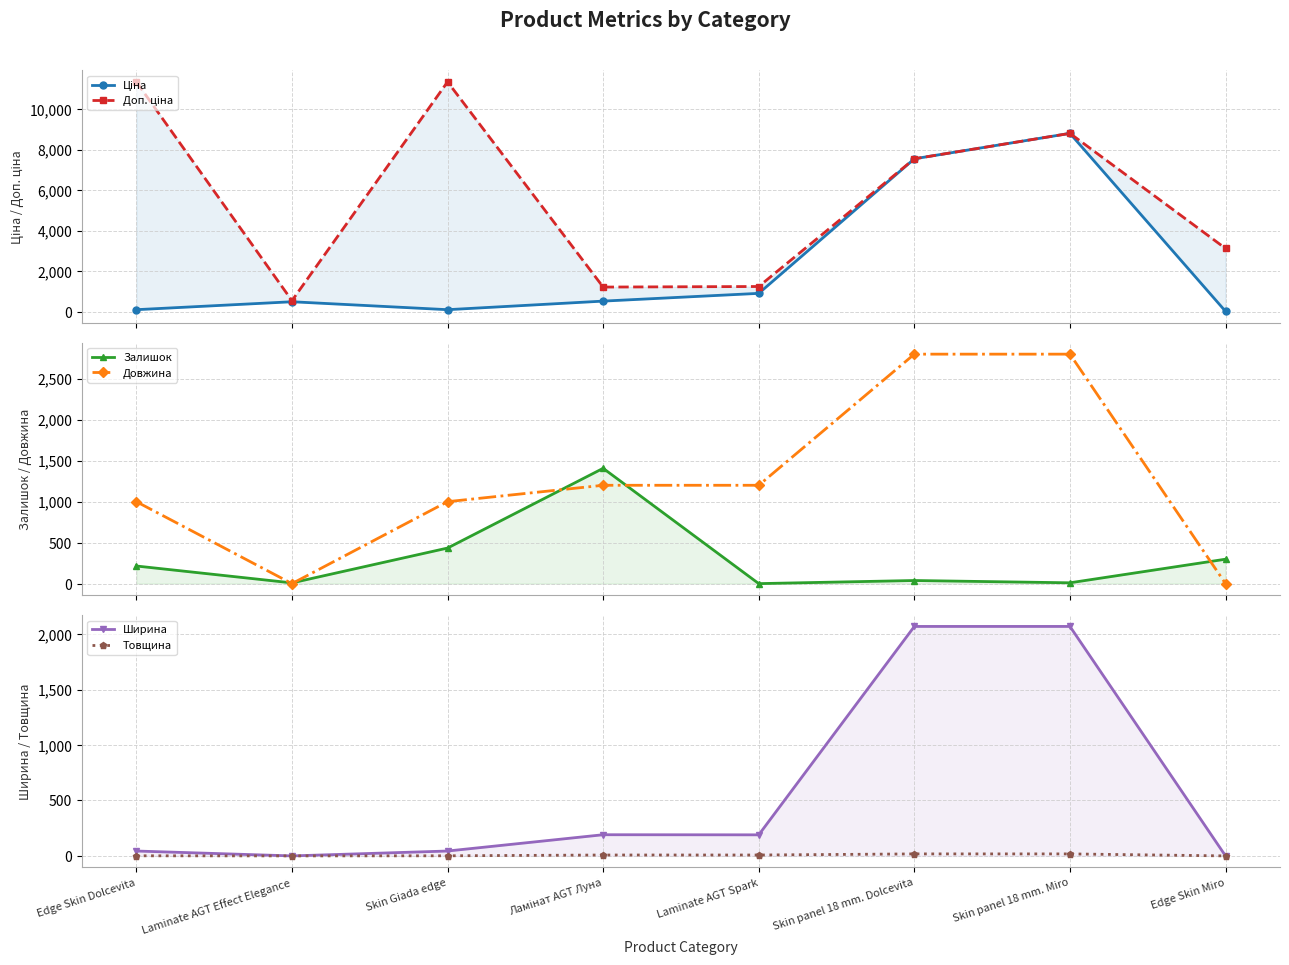

What is the difference between the maximum and minimum values in the Ширина series?

2070.0